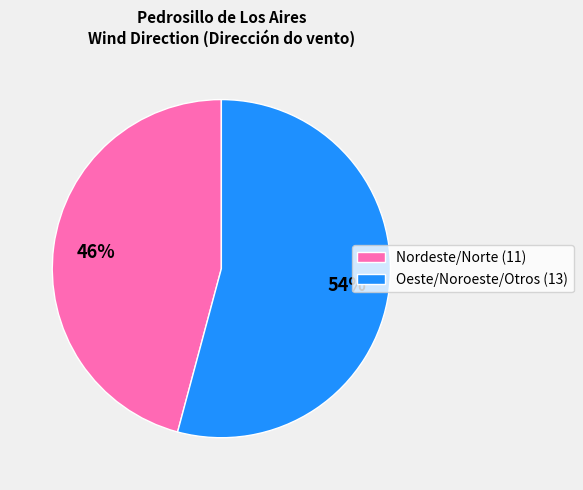

Which category has the biggest portion of the pie?

Oeste/Noroeste/Otros (13)